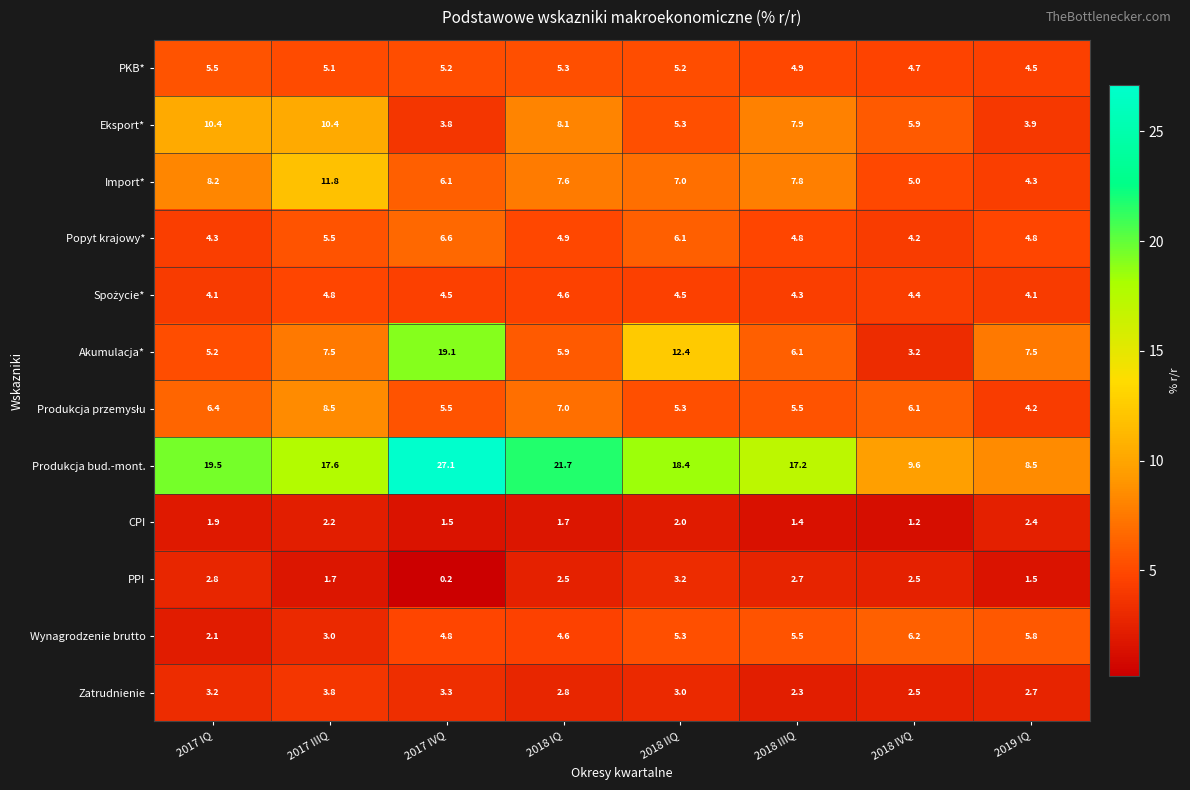

What is the total value across all series at 2017 IQ?

73.6